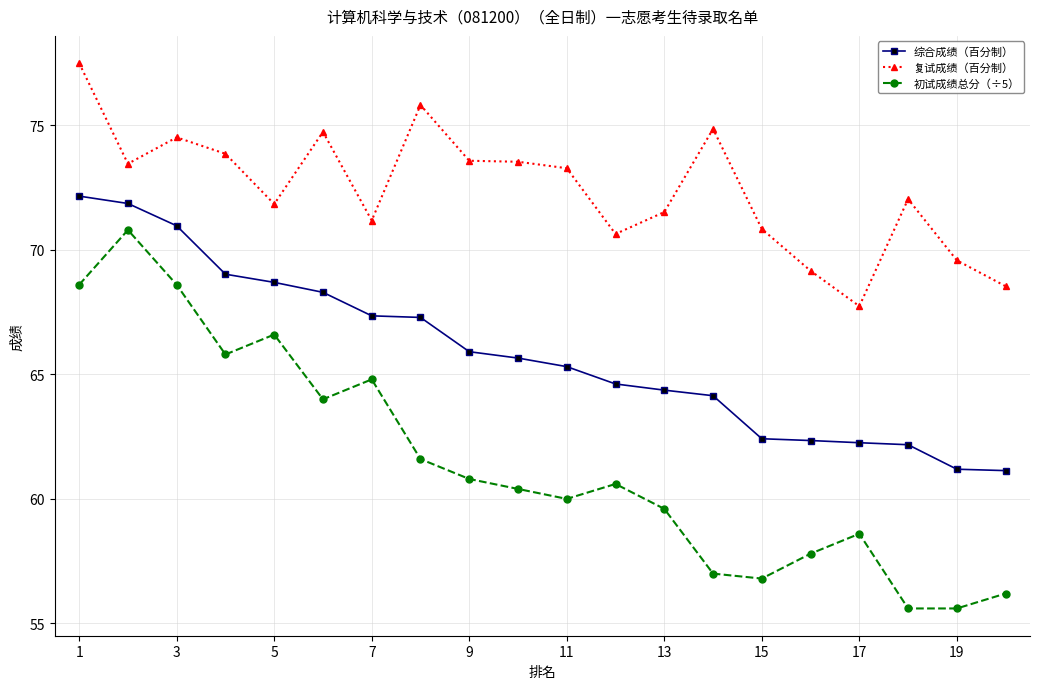

Rank the series by their maximum value, from lowest to highest.

初试成绩总分（÷5）, 综合成绩（百分制）, 复试成绩（百分制）